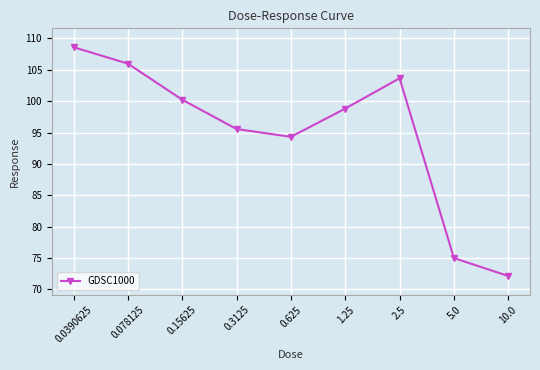

How many interior local peaks (higher than both neighbors) does the data have?

1